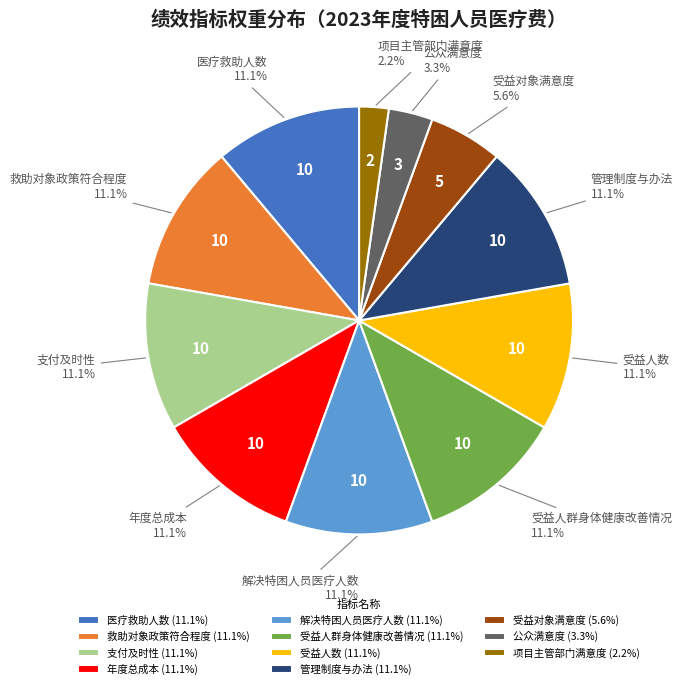

Count the number of slices in the pie.

11